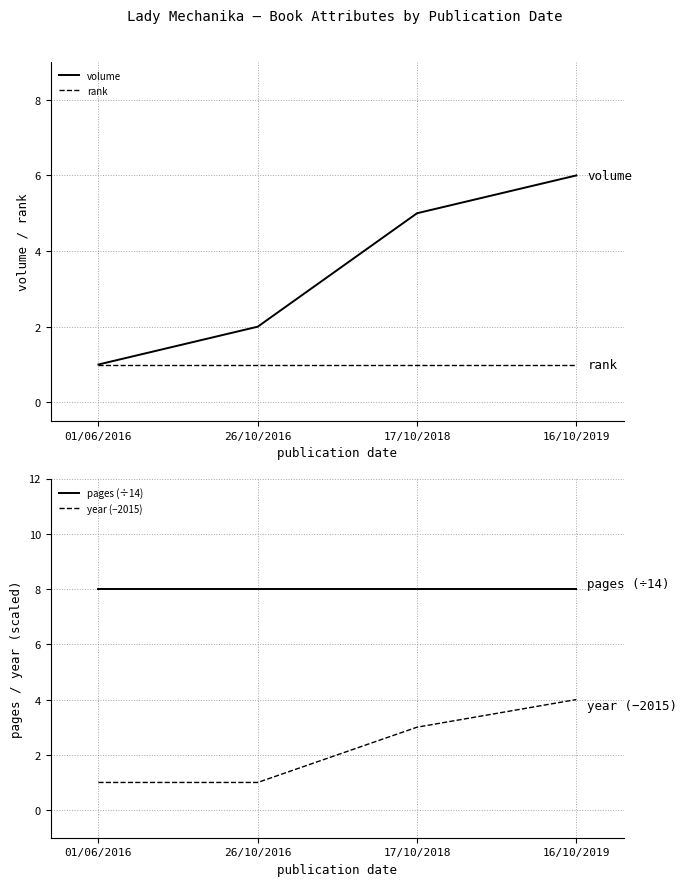

What is the sum of the year (−2015) values at 01/06/2016 and 17/10/2018?

4